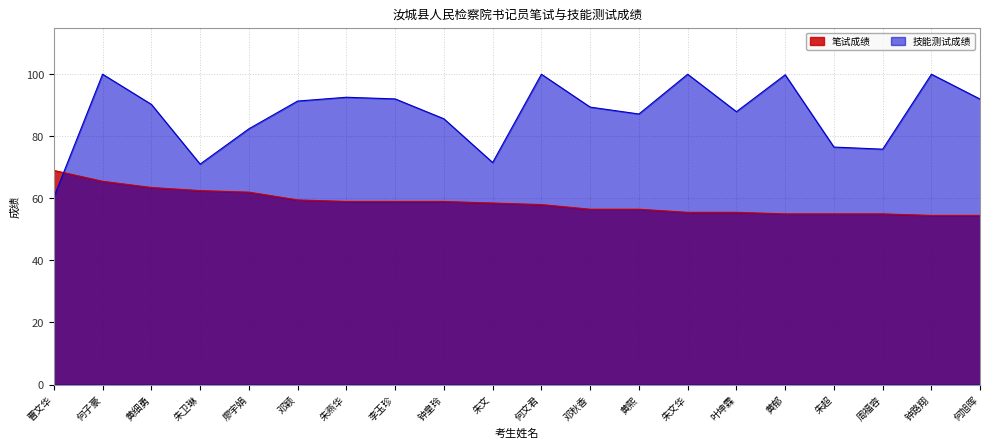

At which category is the sum across all series the highest?

何子豪